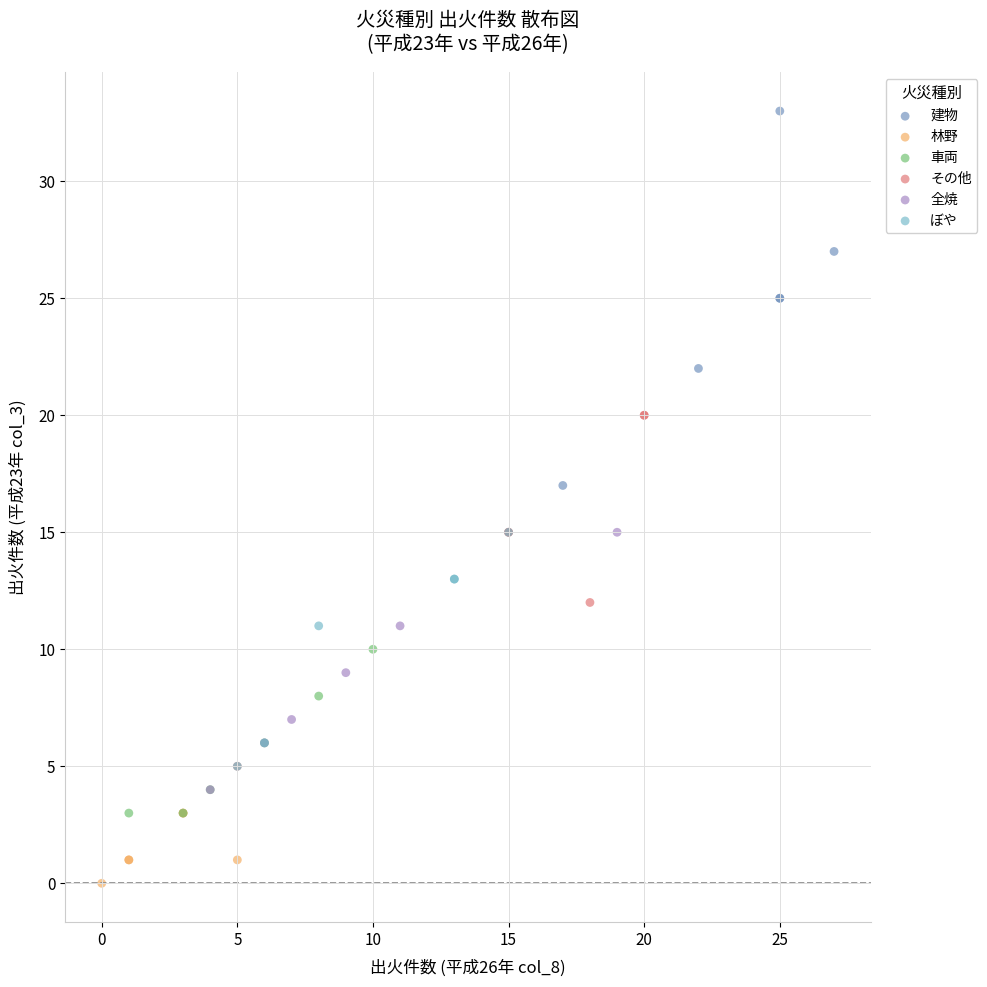

Which series reaches the maximum Y coordinate?

建物